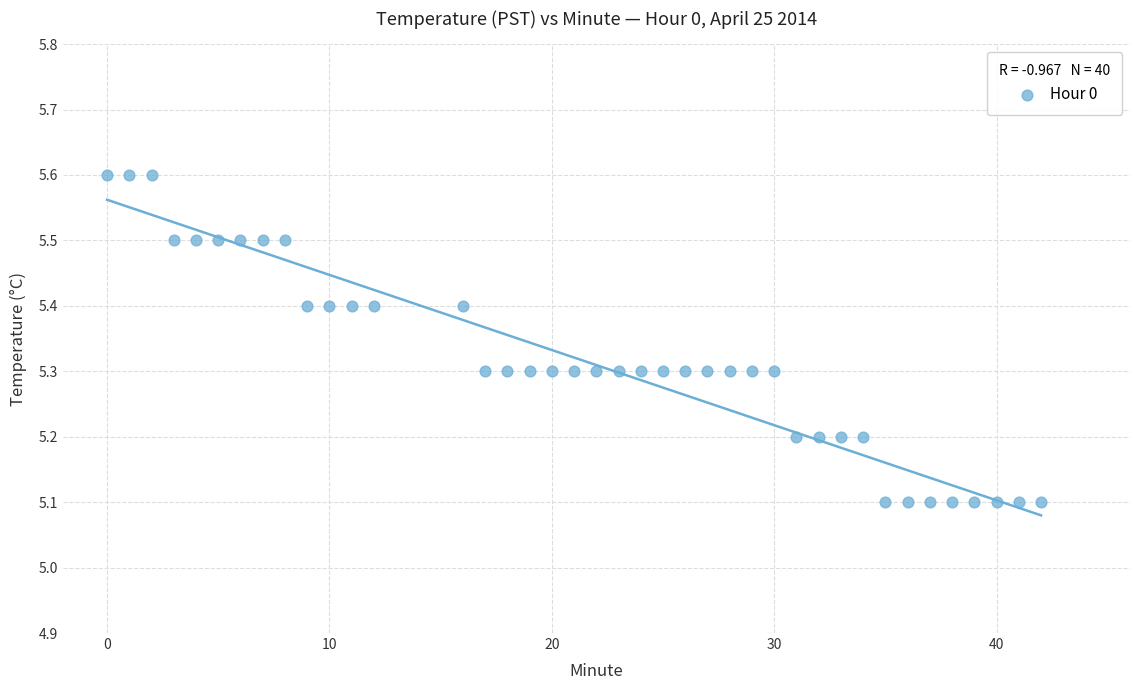

What is the range of X values (max minus min)?

42.0